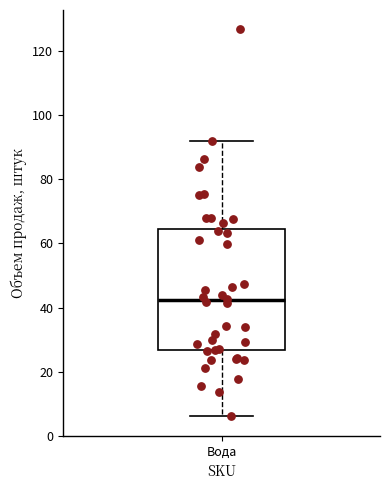

Read this box plot against the y-axis: the position of the median line, the range covered by the box, and the ends of both whiskers. The values are not printed on the chart, so give them approximately, as read against the axis.

median 42, box 26 to 64, whiskers 6 to 92